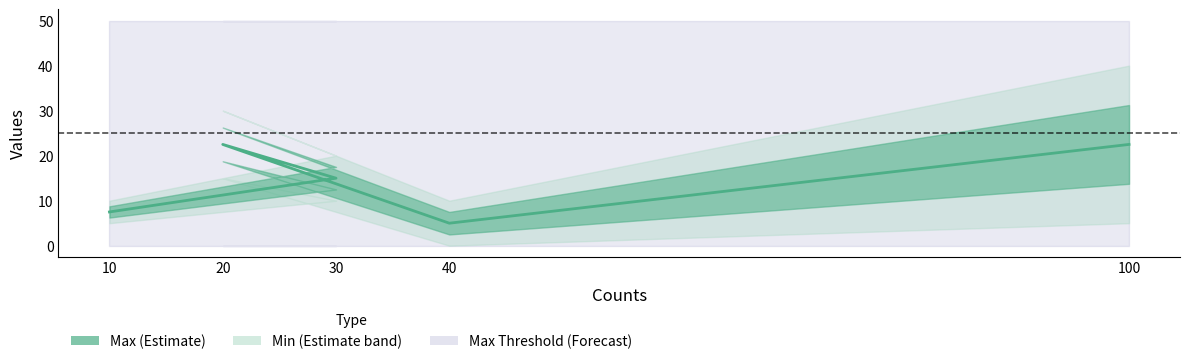

Approximately how many times larger is the value at 10 compared to 20?

0.3